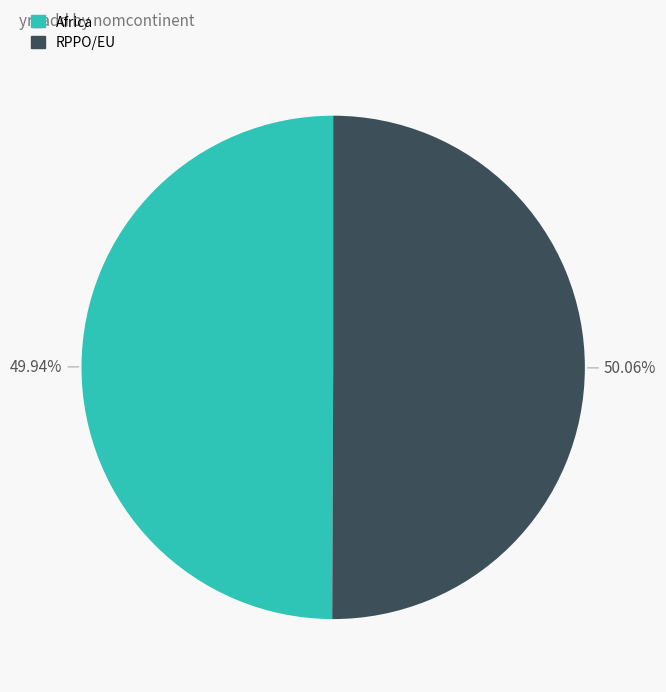

Is there a majority slice in this chart?

Yes